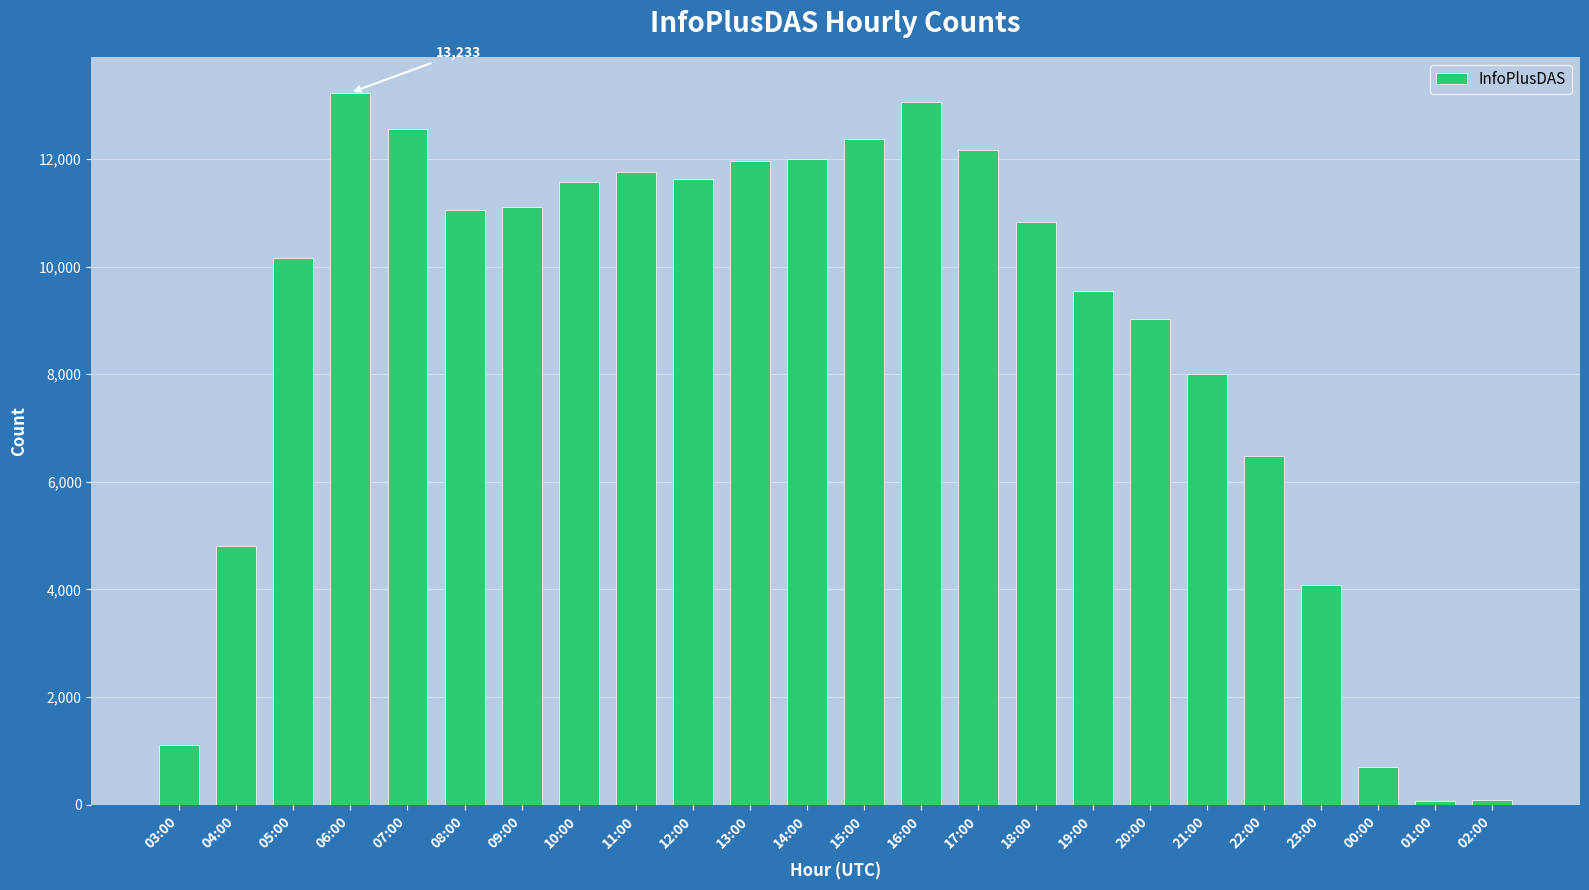

What is the label of the 5th bar from the right?

22:00